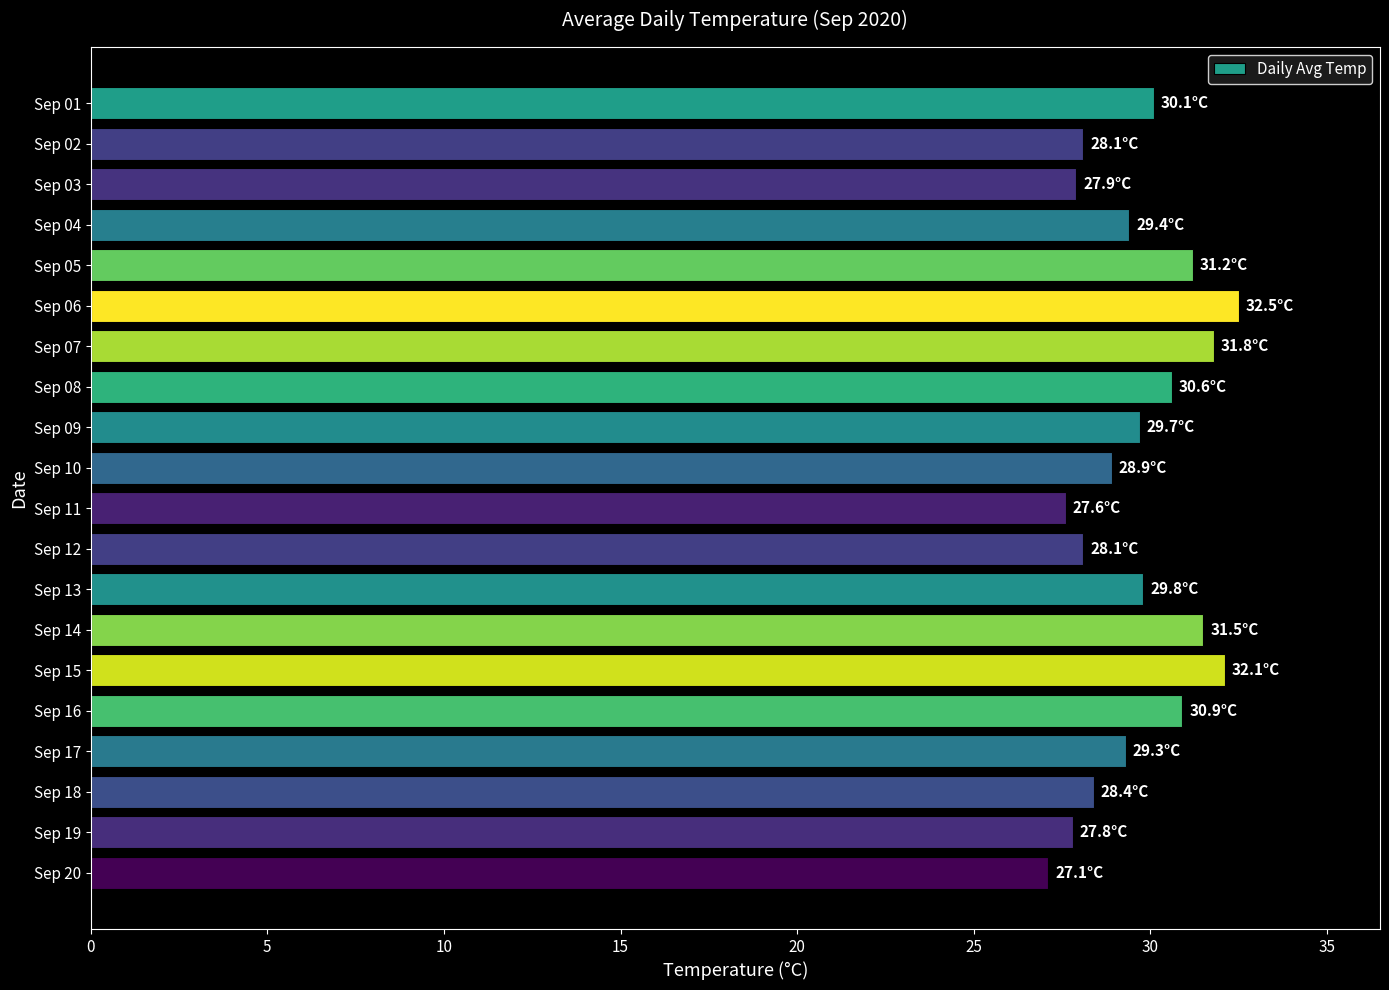

What is the value of the 2nd bar from the top?

28.1